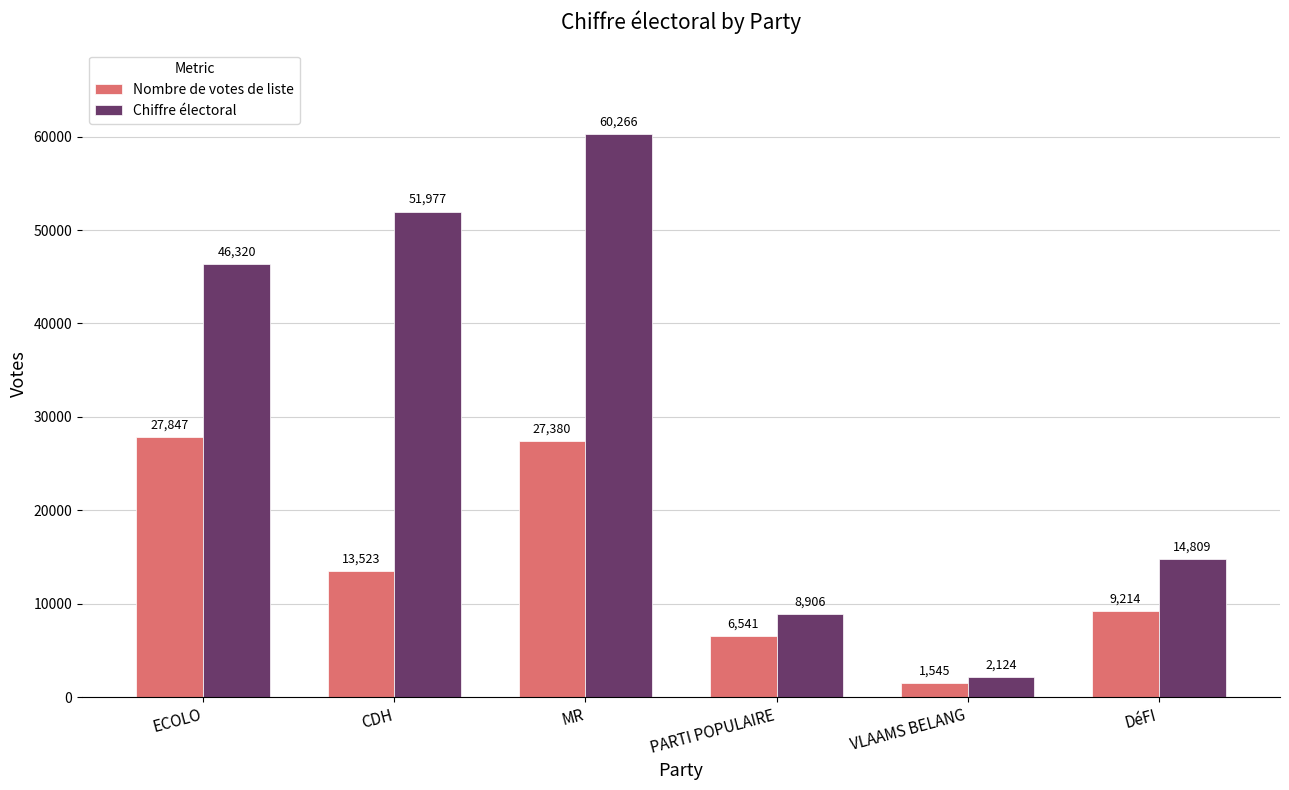

How many bars are there in each group?

2